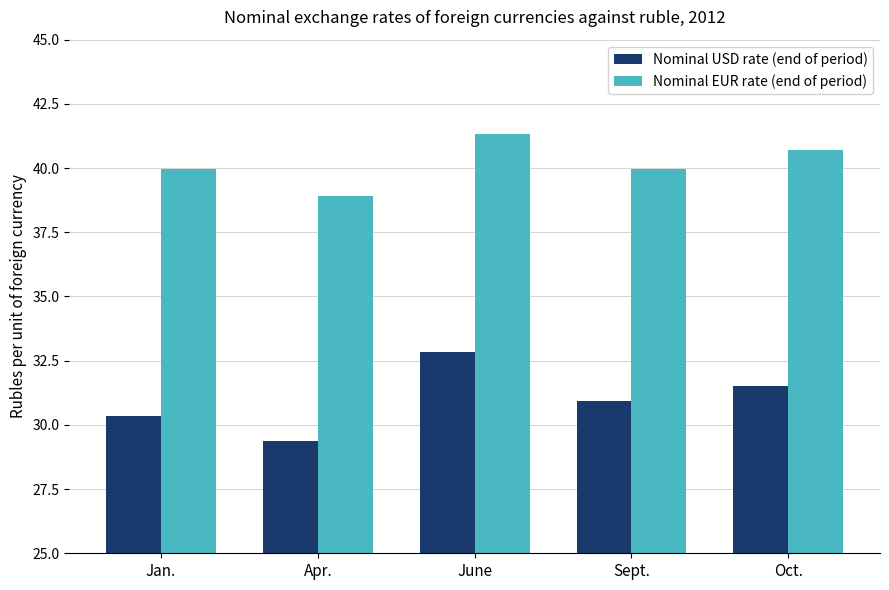

What are all the series names shown in the legend?

Nominal USD rate (end of period), Nominal EUR rate (end of period)